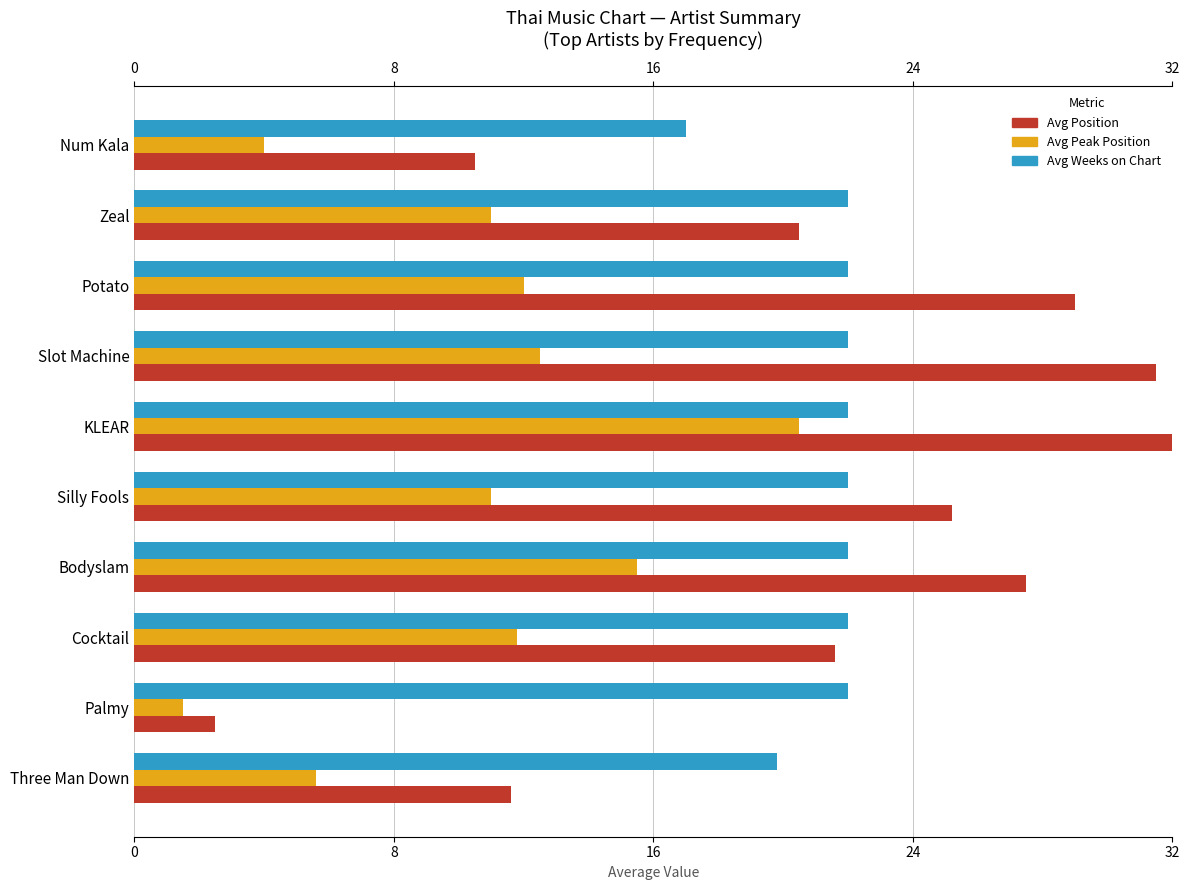

Is it true that Avg Peak Position equals 7.7 at Three Man Down?

False